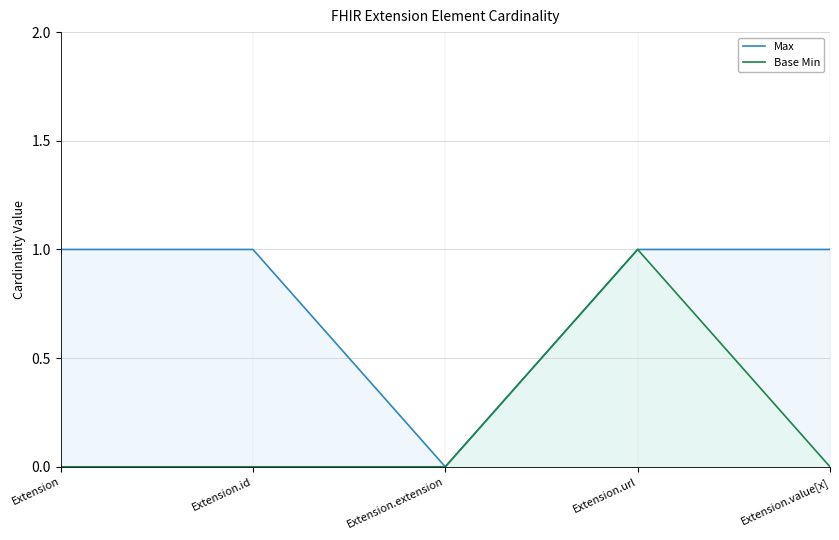

What are all the series names shown in the legend?

Max, Base Min